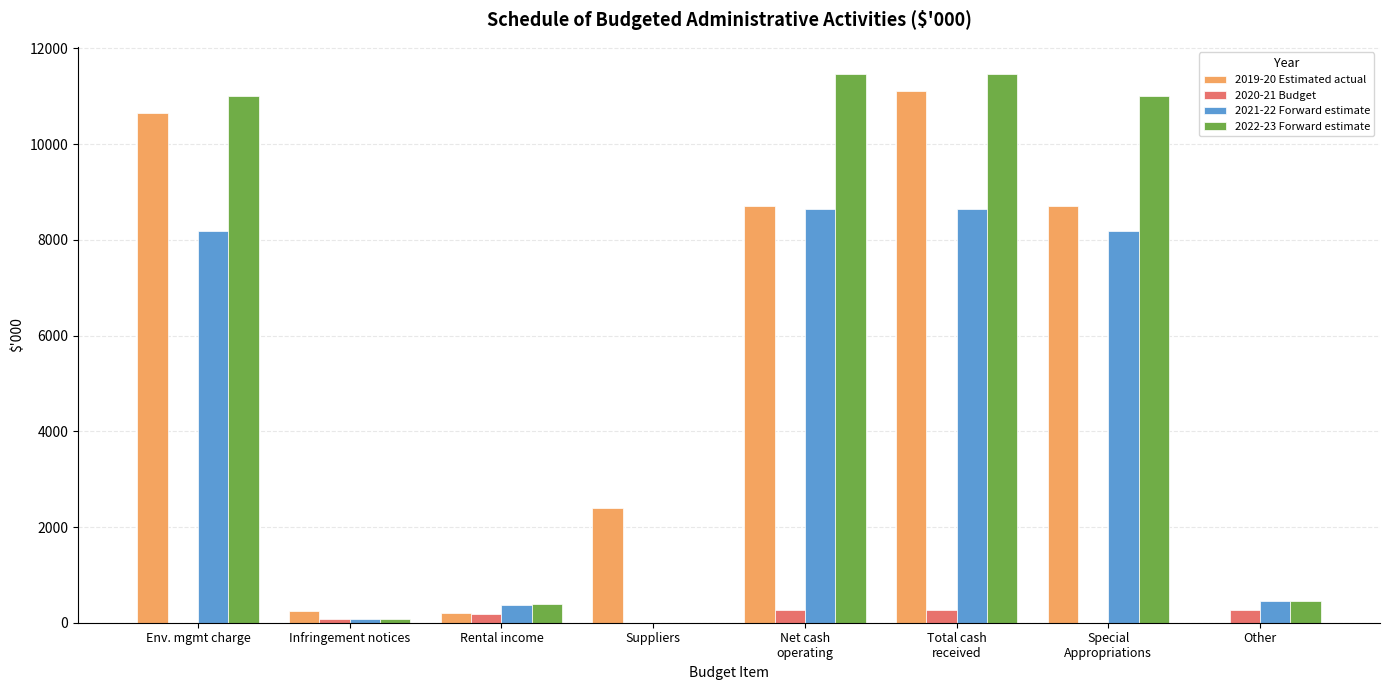

The value of 2020-21 Budget at Env. mgmt charge is 0. True or false?

True